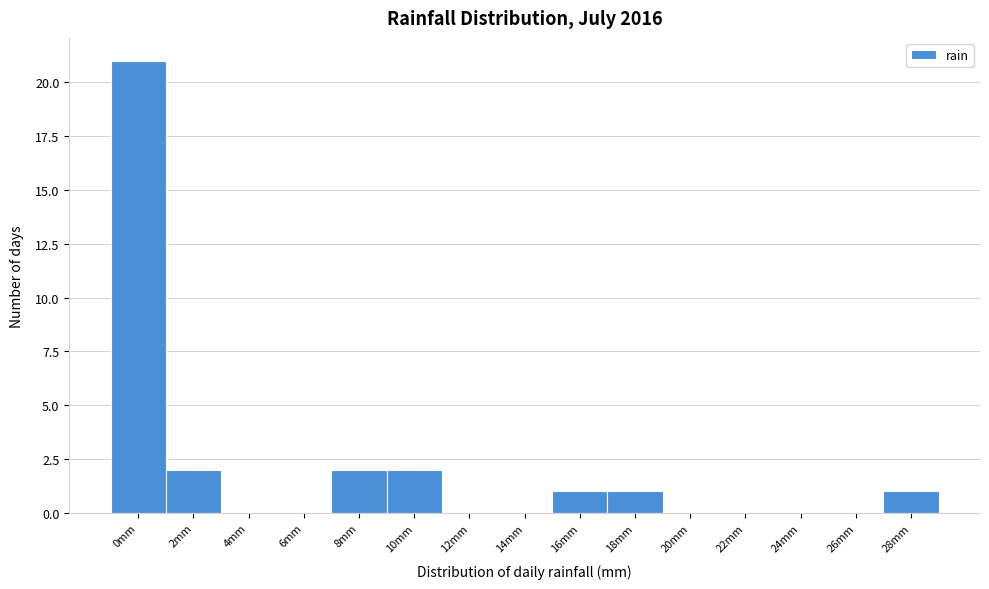

Reading left to right, list all the values displayed in this chart.

0mm=21	2mm=2	4mm=0	6mm=0	8mm=2	10mm=2	12mm=0	14mm=0	16mm=1	18mm=1	20mm=0	22mm=0	24mm=0	26mm=0	28mm=1